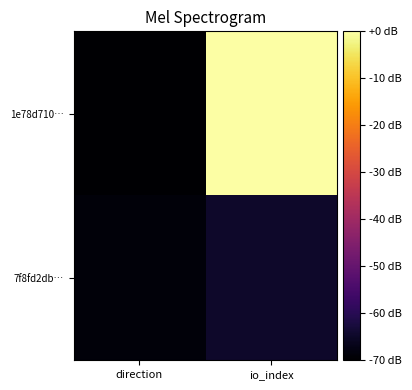

How many data points does each series have?

2